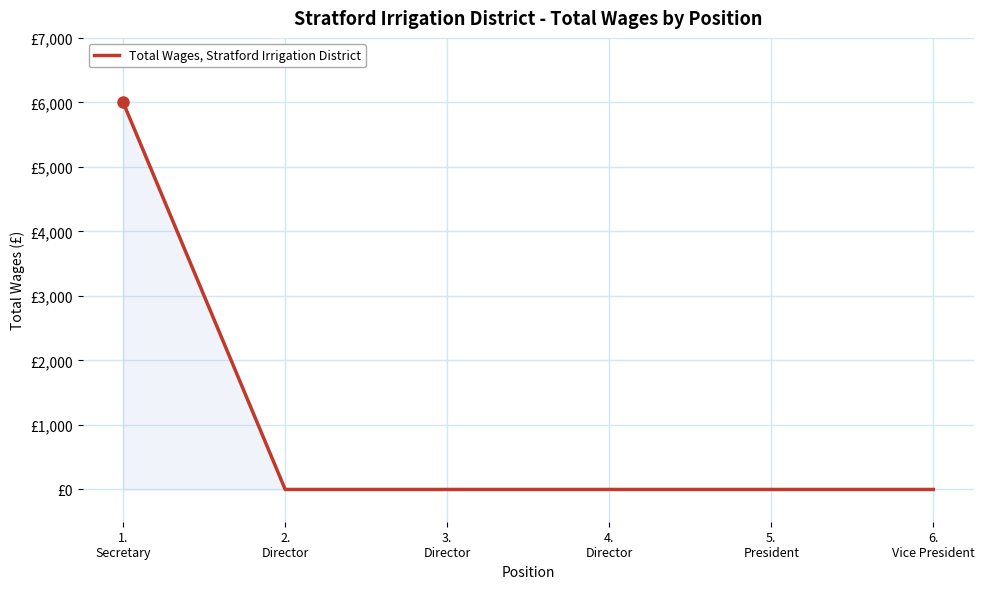

Does the chart display data point markers on the line(s)?

No